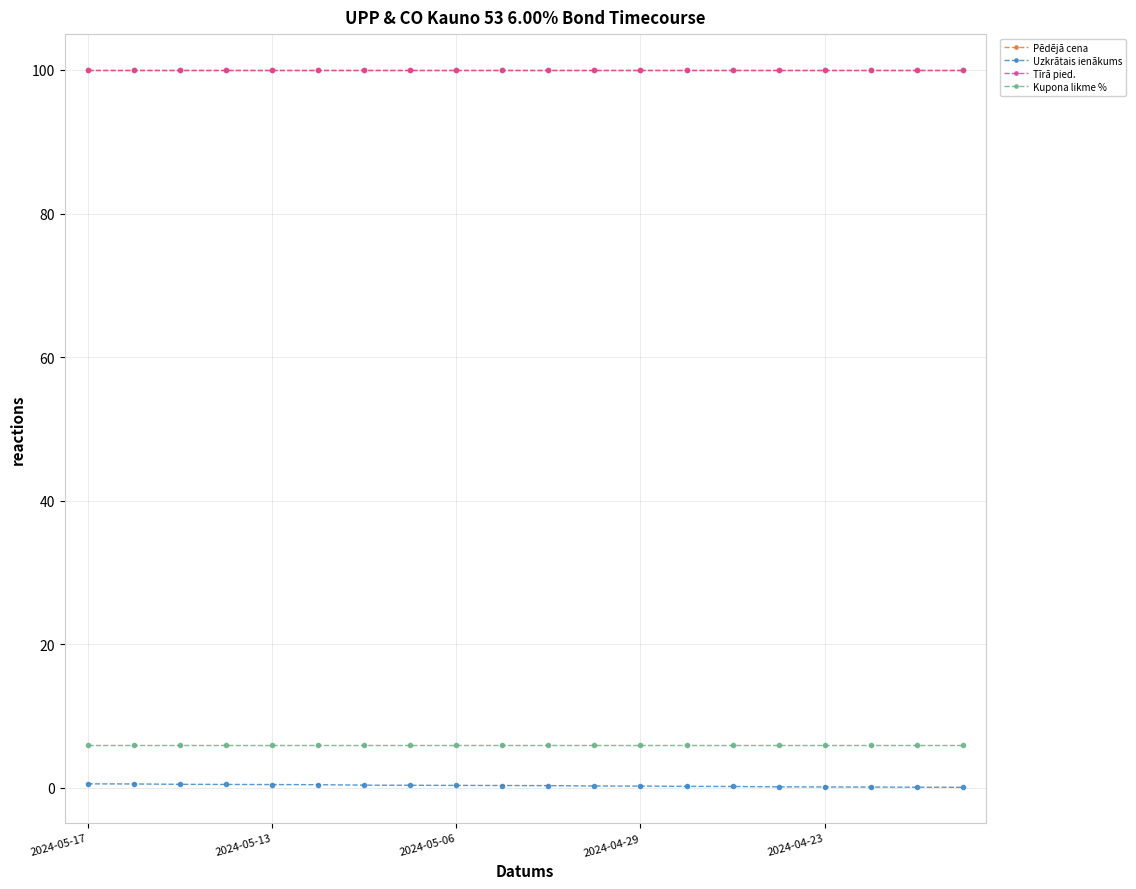

True or false: Kupona likme % and Pēdējā cena cross at least once.

False